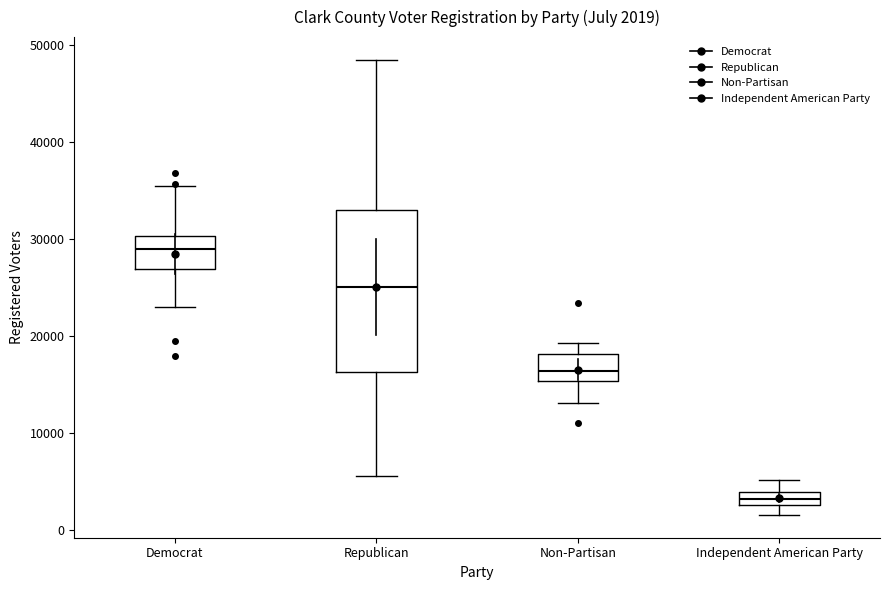

Which box has the highest median line?

Democrat